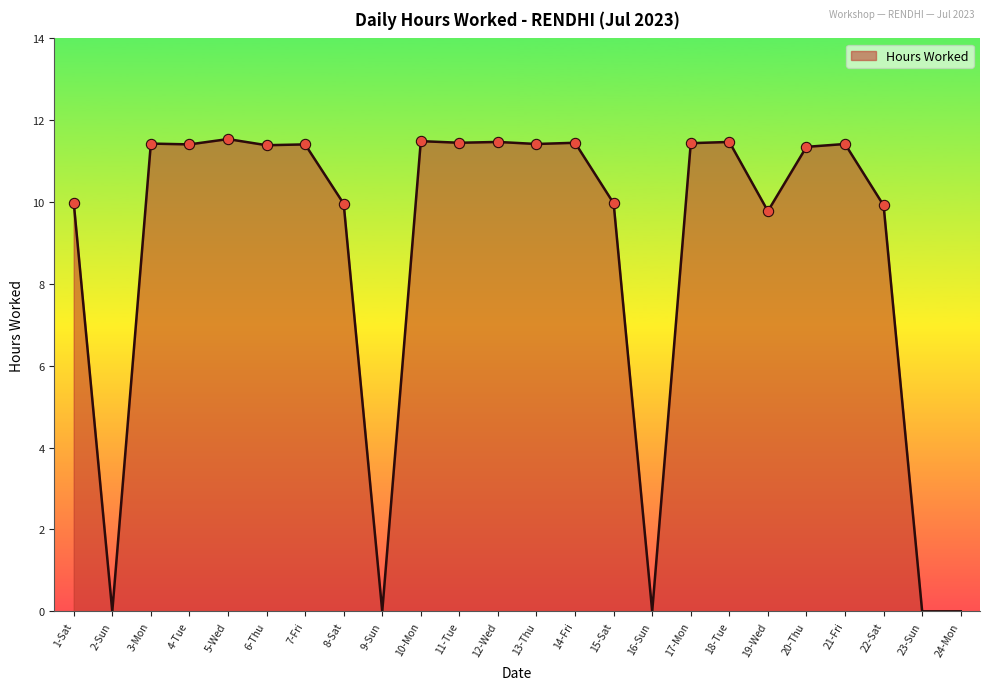

Between 7-Fri and 16-Sun, which is larger?

7-Fri